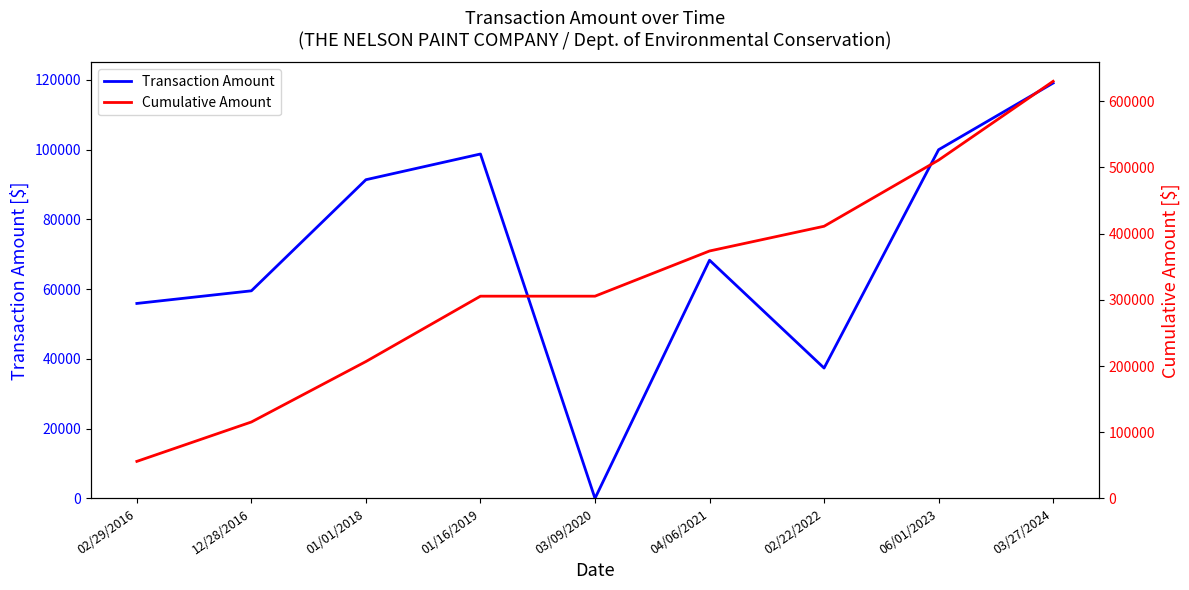

Is it true that Cumulative Amount equals 80496.5 at 02/29/2016?

False